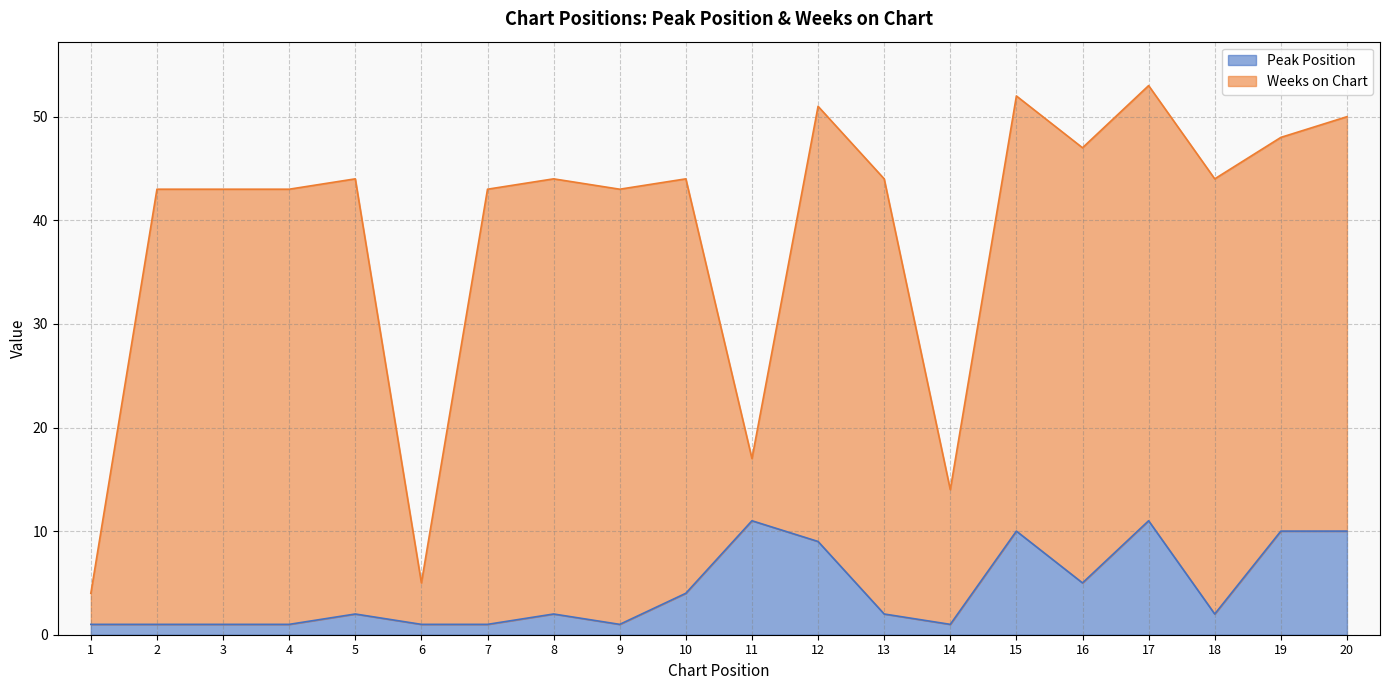

List the labels in order of value, largest first.

11, 17, 15, 19, 20, 12, 16, 10, 5, 8, 13, 18, 1, 2, 3, 4, 6, 7, 9, 14